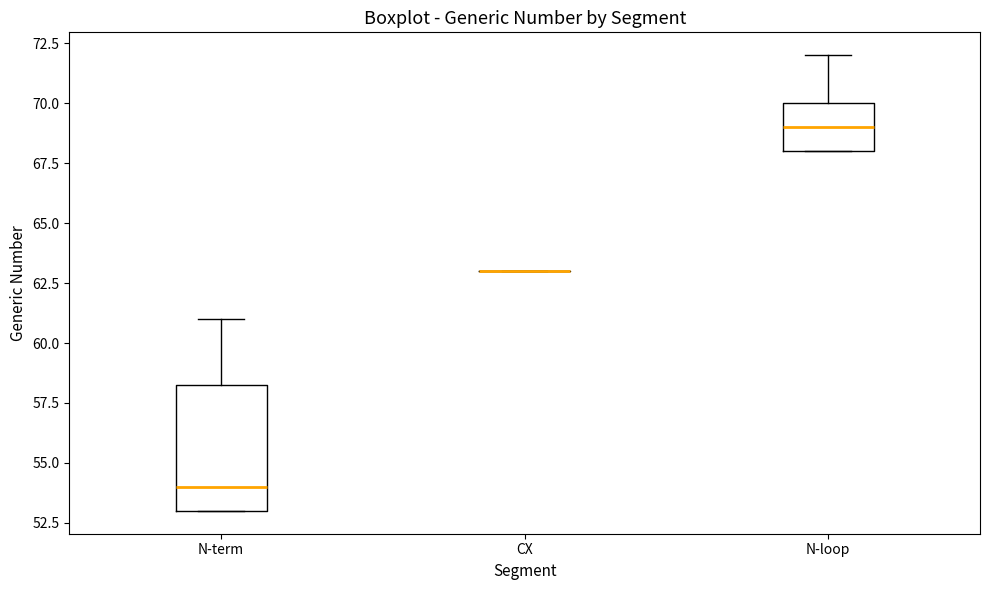

Reading left to right, read every box against the y-axis: the position of its median line, the range the box covers, and the ends of its whiskers. The values are not printed on the chart, so give them approximately, as read against the axis.

N-term: median 54.0, box 53.0 to 58.5, whiskers 53.0 to 61.0
CX: box collapsed to a line at 63.0, whiskers 63.0 to 63.0
N-loop: median 69.0, box 68.0 to 70.0, whiskers 68.0 to 72.0